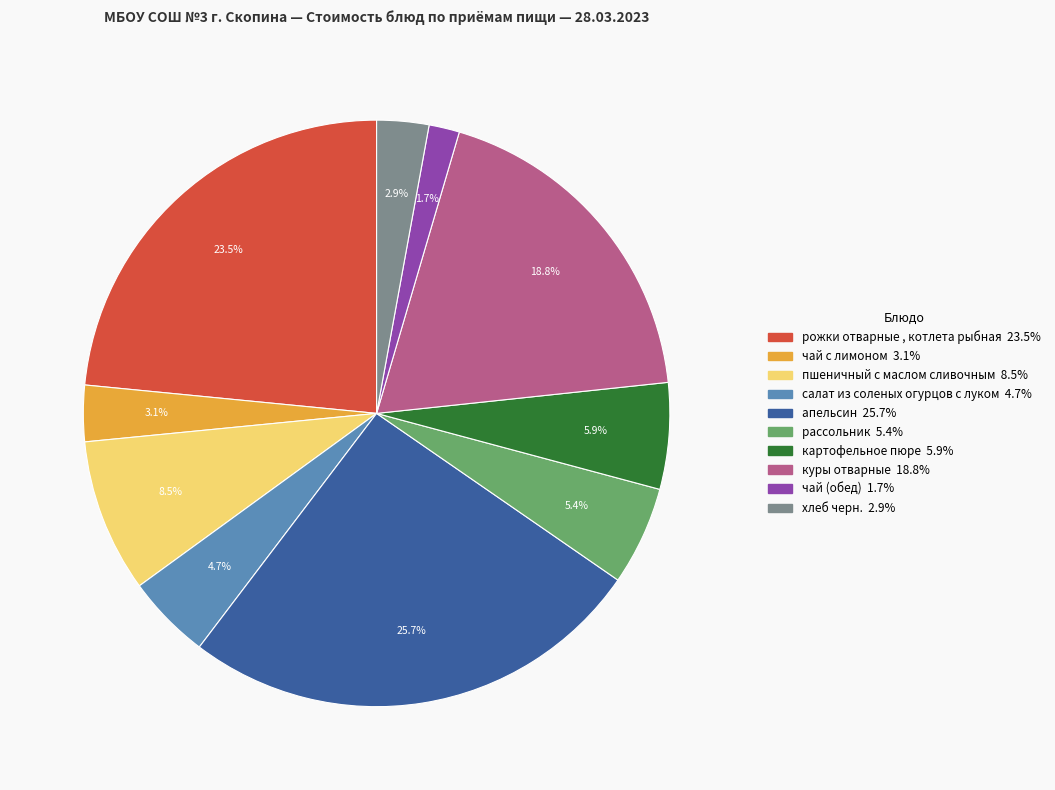

Which slice is the smallest?

чай (обед)